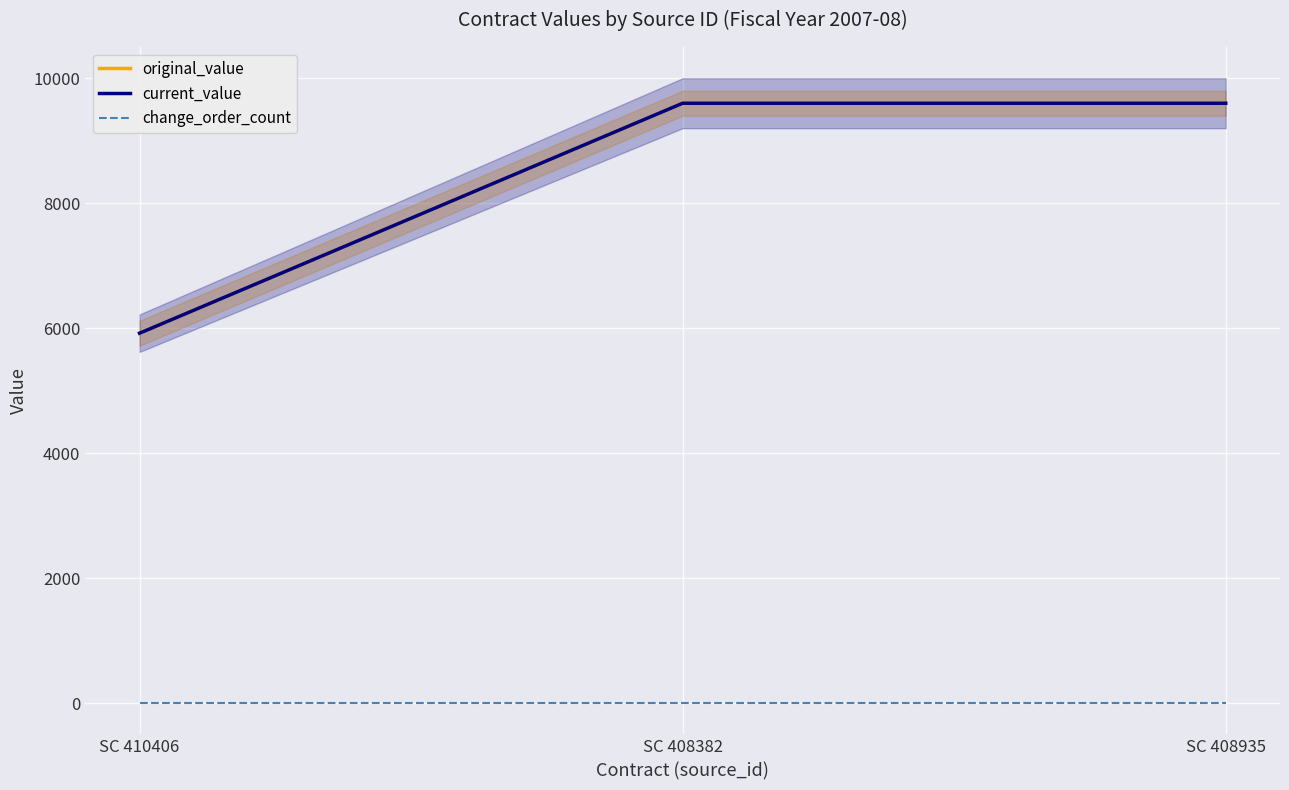

At SC 410406, list the series in order from smallest to largest.

change_order_count, original_value, current_value